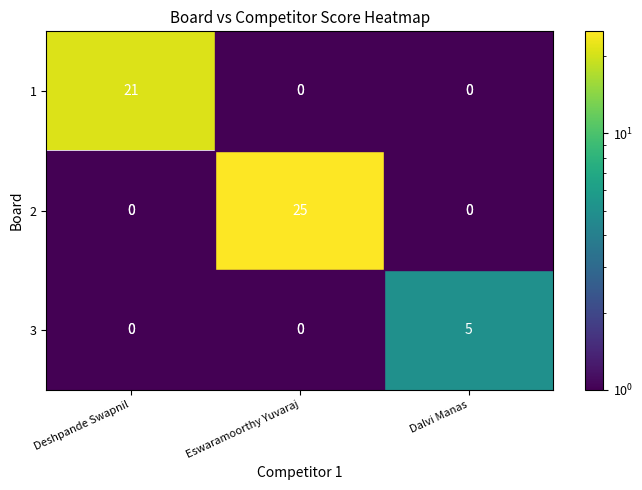

True or false: 3 has a value of 2 at Dalvi Manas.

False